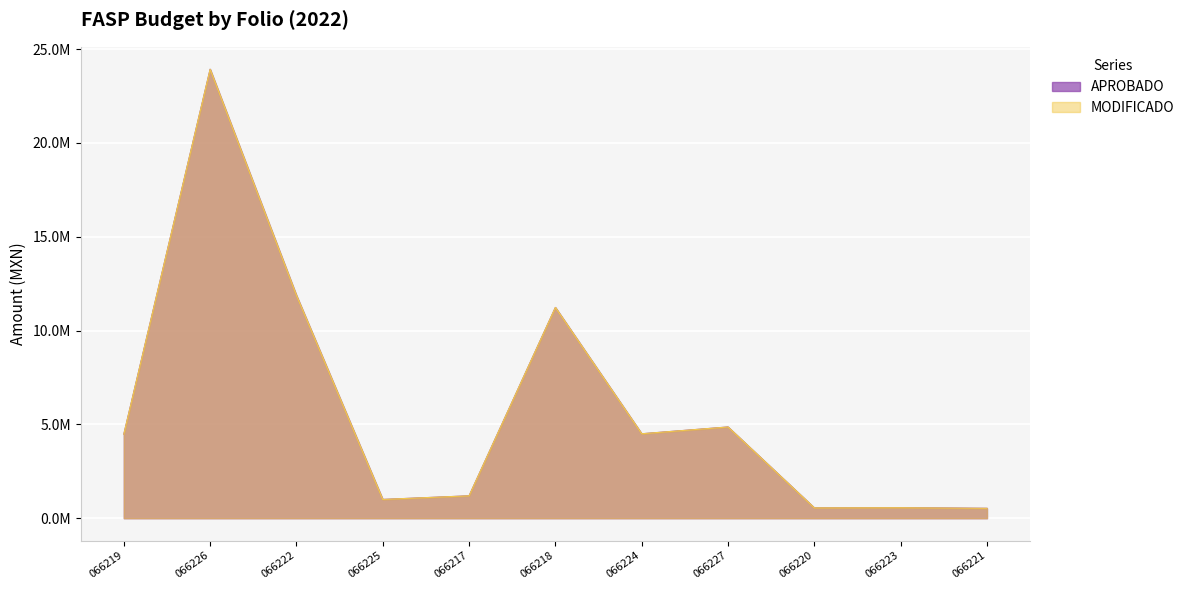

What is the difference between the second highest and second lowest values in the APROBADO series?

11324000.0